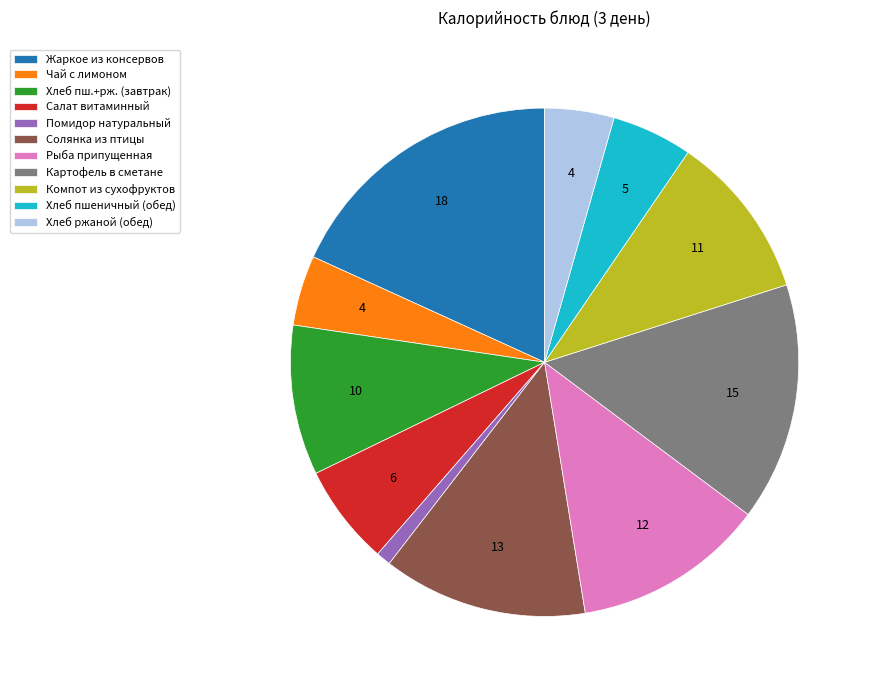

What is the largest slice in the pie chart?

Жаркое из консервов